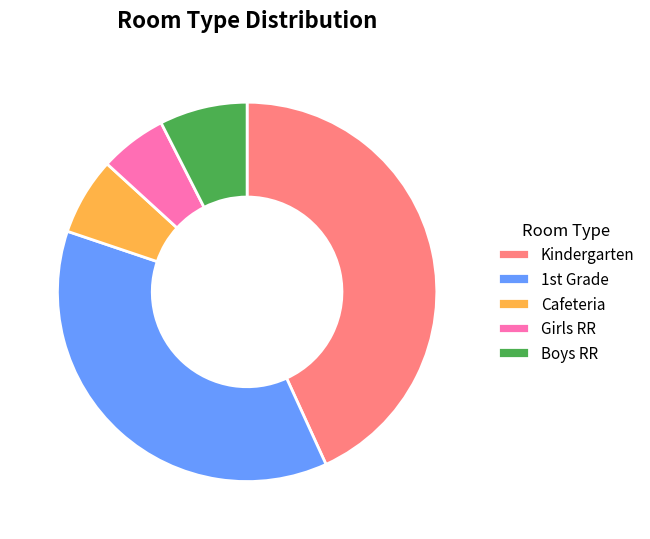

Which slice is the largest?

Kindergarten